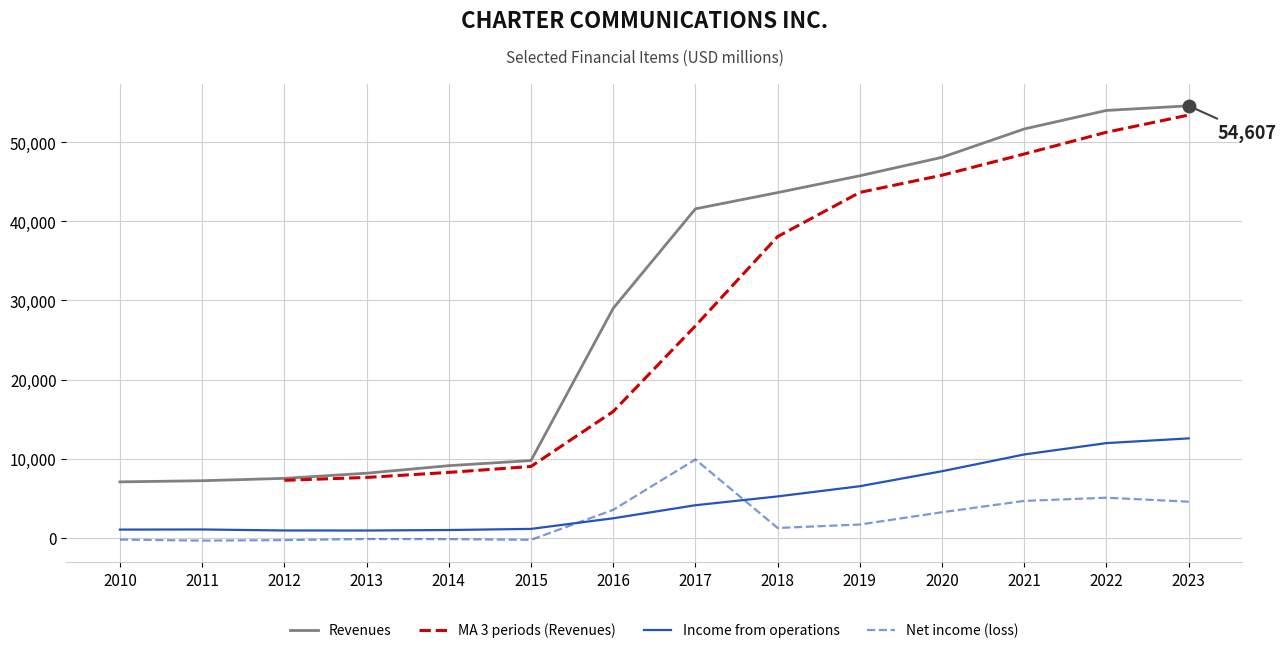

Where do Income from operations and Net income (loss) first cross each other?

2015 and 2016